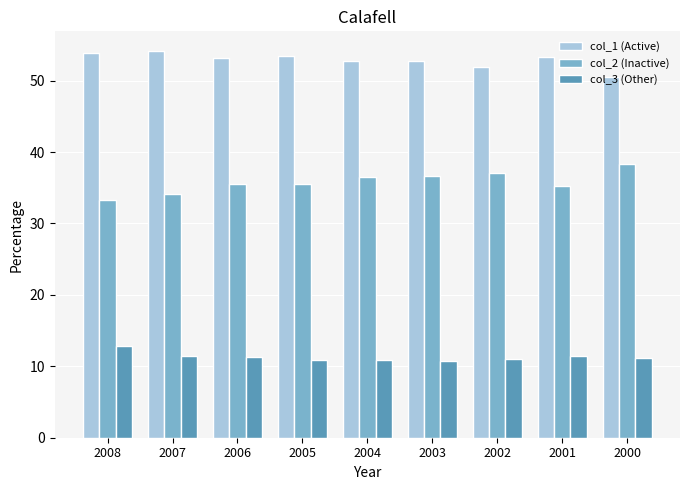

At how many categories does at least one series exceed 48?

9